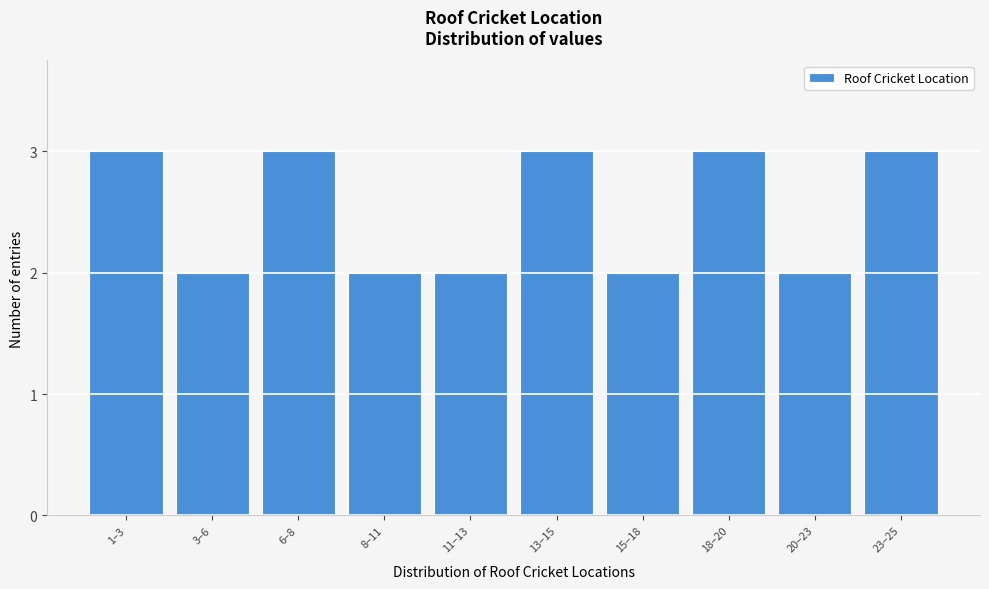

Reading left to right, extract all data points from this chart.

3	2	3	2	2	3	2	3	2	3